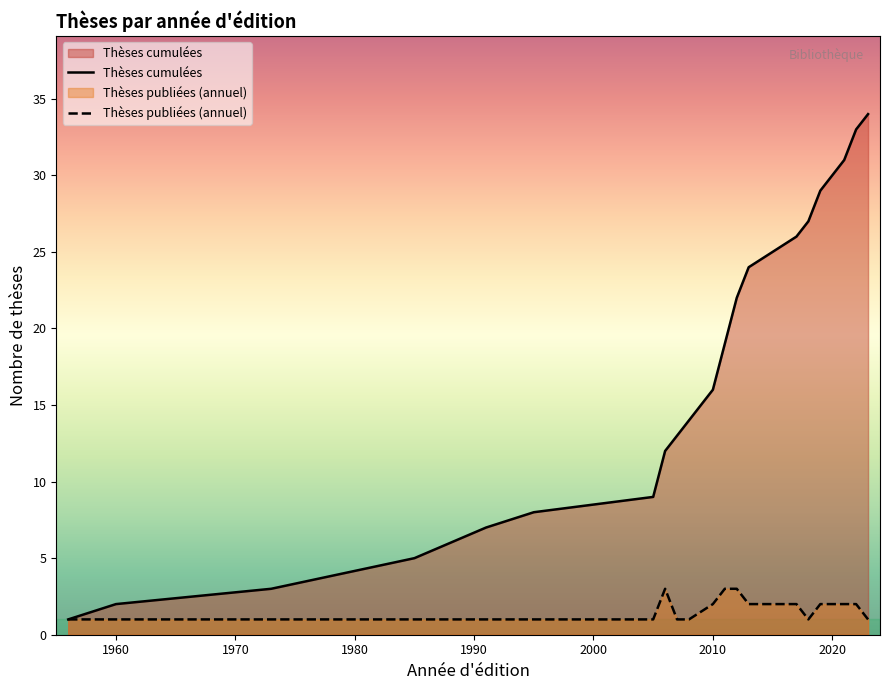

List the series in order of their peak value, lowest first.

Thèses publiées (annuel), Thèses cumulées